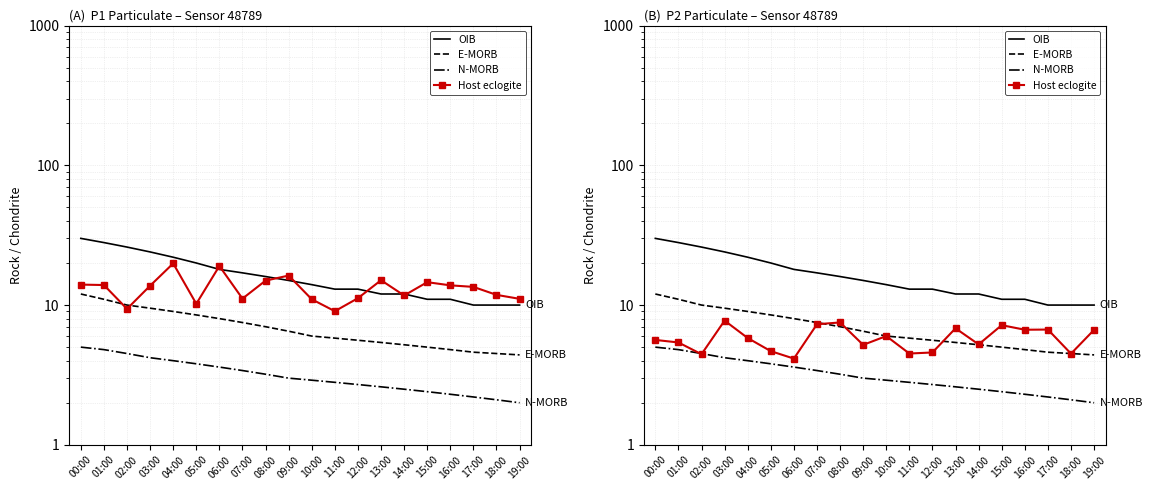

Reading left to right, transcribe all the data shown in this chart.

OIB: 30.0	28.0	26.0	24.0	22.0	20.0	18.0	17.0	16.0	15.0	14.0	13.0	13.0	12.0	12.0	11.0	11.0	10.0	10.0	10.0
E-MORB: 12.0	11.0	10.0	9.5	9.0	8.5	8.0	7.5	7.0	6.5	6.0	5.8	5.6	5.4	5.2	5.0	4.8	4.6	4.5	4.4
N-MORB: 5.0	4.8	4.5	4.2	4.0	3.8	3.6	3.4	3.2	3.0	2.9	2.8	2.7	2.6	2.5	2.4	2.3	2.2	2.1	2.0
Host eclogite: 5.6	5.4	4.5	7.7	5.8	4.7	4.1	7.3	7.5	5.2	6.0	4.5	4.6	6.8	5.2	7.2	6.7	6.7	4.5	6.7